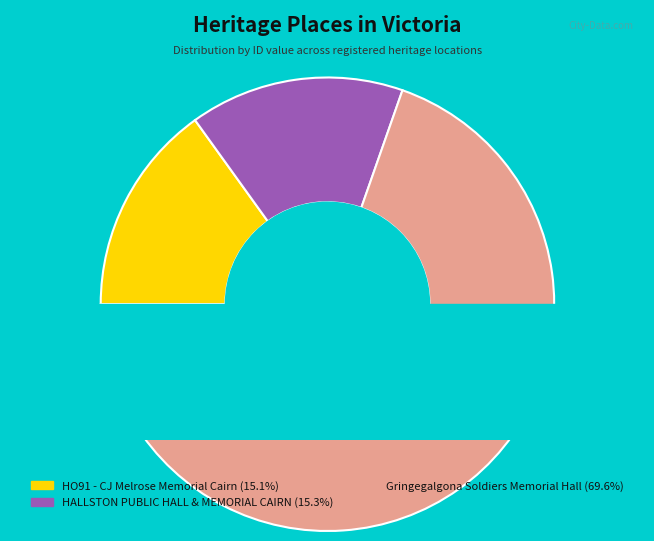

To the nearest percent, what percentage of the pie is Gringegalgona Soldiers Memorial Hall?

70%